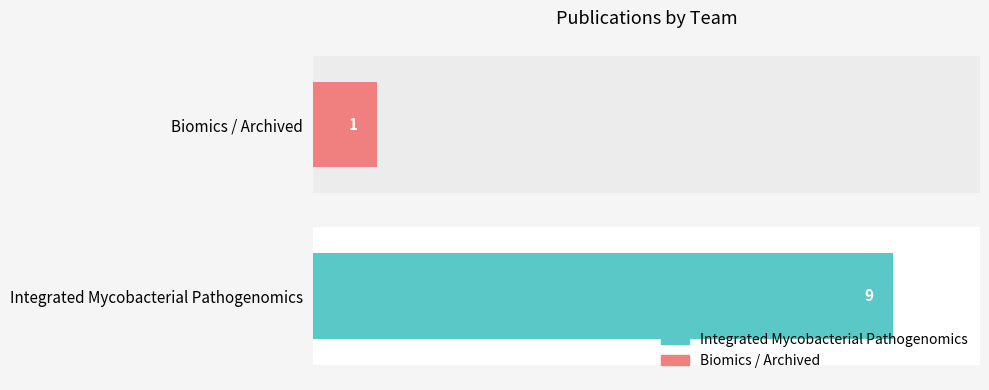

How many categories are shown in the chart?

2